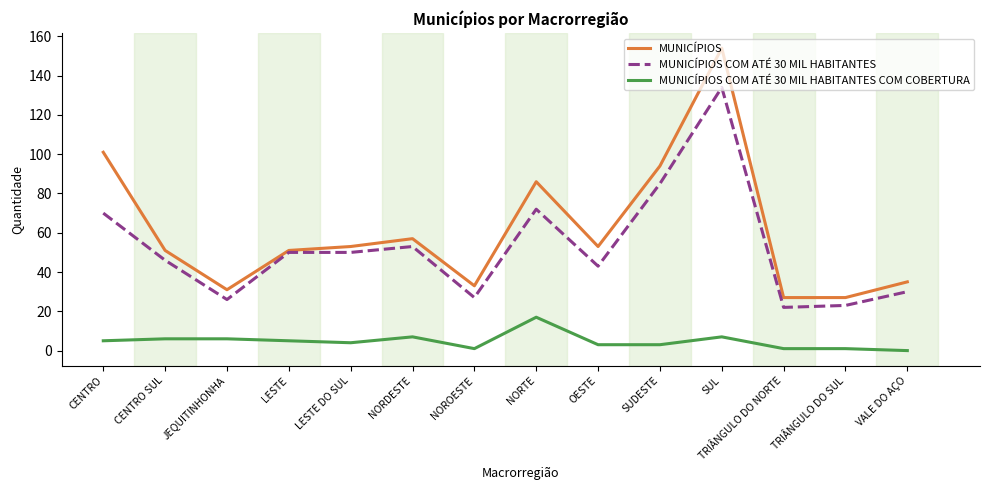

At how many categories does at least one series exceed 69?

4